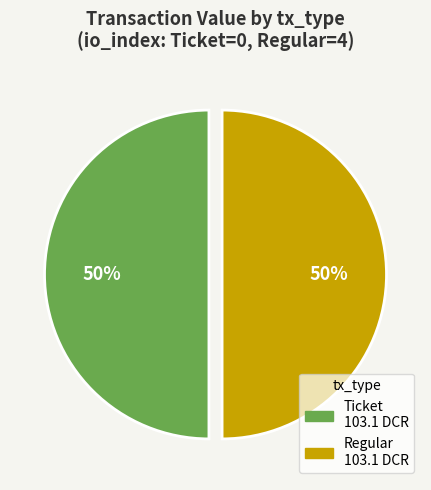

To the nearest percent, what is the average slice percentage?

50%